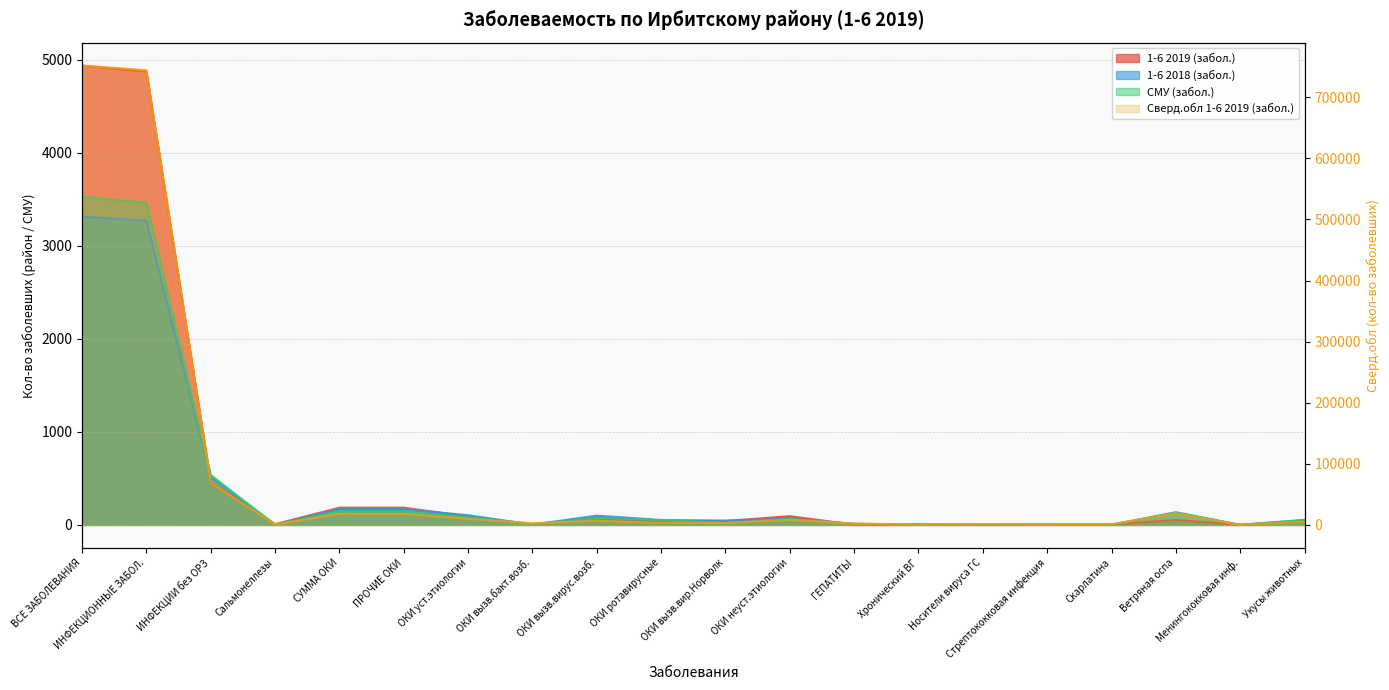

Reading left to right, transcribe all the data shown in this chart.

1-6 2019 (забол.): ВСЕ ЗАБОЛЕВАНИЯ=4936	ИНФЕКЦИОННЫЕ ЗАБОЛ.=4874	ИНФЕКЦИИ без ОРЗ=464	Сальмонеллезы=8	СУММА ОКИ=185	ПРОЧИЕ ОКИ=185	ОКИ уст.этиологии=91	ОКИ вызв.бакт.возб.=7	ОКИ вызв.вирус.возб.=74	ОКИ ротавирусные=32	ОКИ вызв.вир.Норволк=42	ОКИ неуст.этиологии=94	ГЕПАТИТЫ=3	Хронический ВГ=1	Носители вируса ГС=2	Стрептококковая инфекция=6	Скарлатина=6	Ветряная оспа=53	Менингококковая инф.=2	Укусы животных=51
1-6 2018 (забол.): ВСЕ ЗАБОЛЕВАНИЯ=3312	ИНФЕКЦИОННЫЕ ЗАБОЛ.=3270	ИНФЕКЦИИ без ОРЗ=512	Сальмонеллезы=2	СУММА ОКИ=170	ПРОЧИЕ ОКИ=170	ОКИ уст.этиологии=104	ОКИ вызв.бакт.возб.=3	ОКИ вызв.вирус.возб.=100	ОКИ ротавирусные=53	ОКИ вызв.вир.Норволк=47	ОКИ неуст.этиологии=66	ГЕПАТИТЫ=10	Хронический ВГ=8	Носители вируса ГС=1	Стрептококковая инфекция=1	Скарлатина=1	Ветряная оспа=136	Менингококковая инф.=0	Укусы животных=38
СМУ (забол.): ВСЕ ЗАБОЛЕВАНИЯ=3527	ИНФЕКЦИОННЫЕ ЗАБОЛ.=3463	ИНФЕКЦИИ без ОРЗ=536	Сальмонеллезы=2	СУММА ОКИ=146	ПРОЧИЕ ОКИ=146	ОКИ уст.этиологии=83	ОКИ вызв.бакт.возб.=3	ОКИ вызв.вирус.возб.=73	ОКИ ротавирусные=50	ОКИ вызв.вир.Норволк=24	ОКИ неуст.этиологии=63	ГЕПАТИТЫ=13	Хронический ВГ=3	Носители вируса ГС=7	Стрептококковая инфекция=1	Скарлатина=1	Ветряная оспа=133	Менингококковая инф.=0	Укусы животных=55
Сверд.обл 1-6 2019 (забол.): ВСЕ ЗАБОЛЕВАНИЯ=751835	ИНФЕКЦИОННЫЕ ЗАБОЛ.=744305	ИНФЕКЦИИ без ОРЗ=69277	Сальмонеллезы=620	СУММА ОКИ=18264	ПРОЧИЕ ОКИ=18230	ОКИ уст.этиологии=10017	ОКИ вызв.бакт.возб.=2717	ОКИ вызв.вирус.возб.=6715	ОКИ ротавирусные=3479	ОКИ вызв.вир.Норволк=3164	ОКИ неуст.этиологии=8213	ГЕПАТИТЫ=2121	Хронический ВГ=641	Носители вируса ГС=1170	Стрептококковая инфекция=1144	Скарлатина=1144	Ветряная оспа=19102	Менингококковая инф.=11	Укусы животных=5191